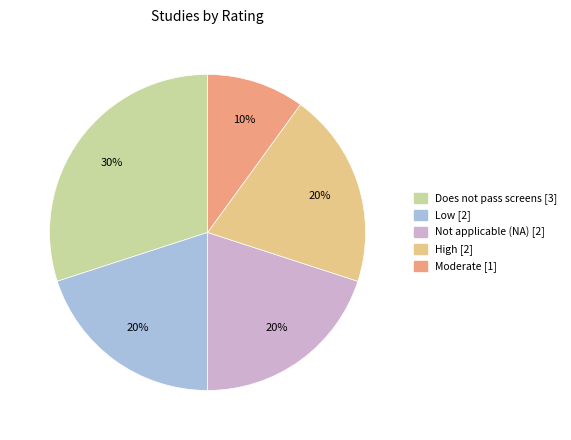

To the nearest percent, what is the difference between the largest and smallest slice percentages?

20%